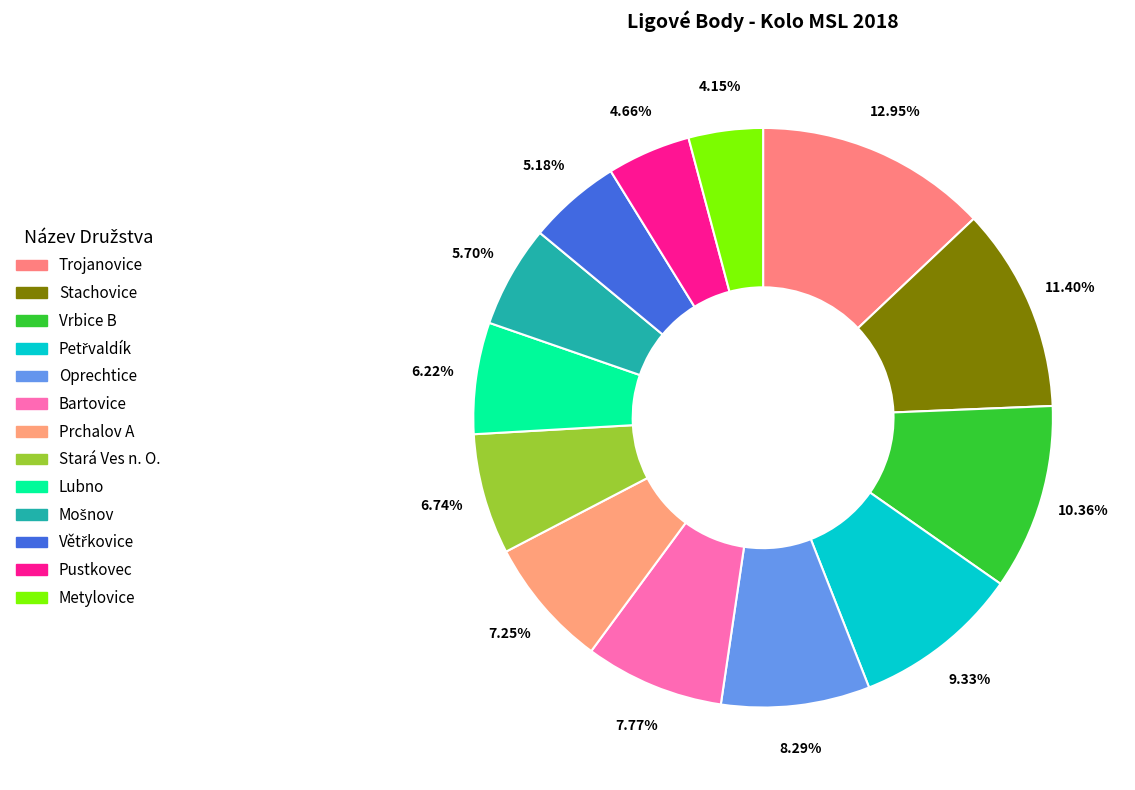

What percentage is the Lubno slice, to the nearest percent?

6%